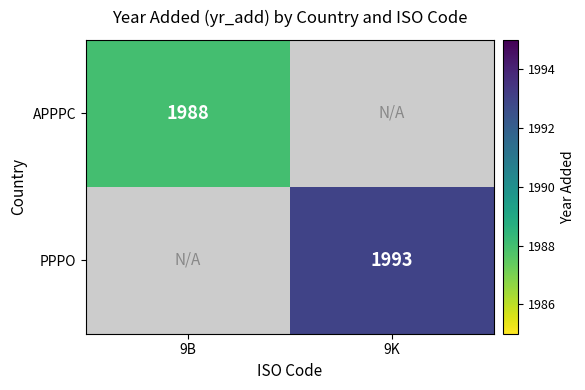

The PPPO series shows 1993 at 9K. True or false?

True